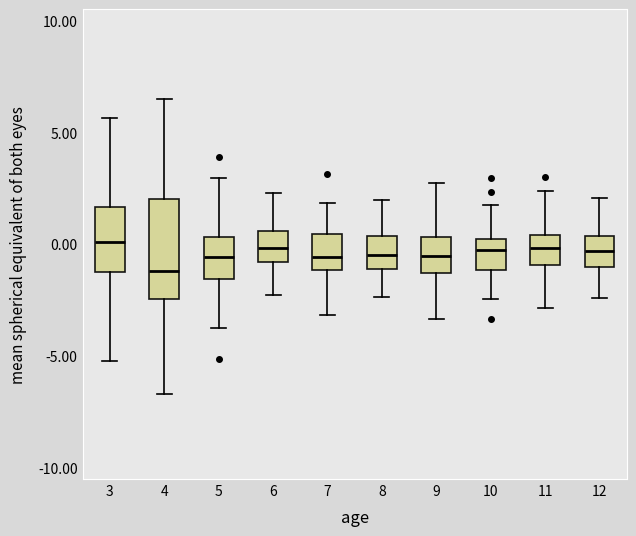

Reading left to right, read every box against the y-axis: the position of its median line, the range the box covers, and the ends of its whiskers. The values are not printed on the chart, so give them approximately, as read against the axis.

3: median 0.0, box -1.0 to 1.5, whiskers -5.0 to 5.5
4: median -1.0, box -2.5 to 2.0, whiskers -6.5 to 6.5
5: median -0.5, box -1.5 to 0.5, whiskers -3.5 to 3.0
6: median 0.0, box -1.0 to 0.5, whiskers -2.5 to 2.5
7: median -0.5, box -1.0 to 0.5, whiskers -3.0 to 2.0
8: median -0.5, box -1.0 to 0.5, whiskers -2.5 to 2.0
9: median -0.5, box -1.5 to 0.5, whiskers -3.5 to 2.5
10: median -0.5, box -1.0 to 0.0, whiskers -2.5 to 2.0
11: median 0.0, box -1.0 to 0.5, whiskers -3.0 to 2.5
12: median -0.5, box -1.0 to 0.5, whiskers -2.5 to 2.0